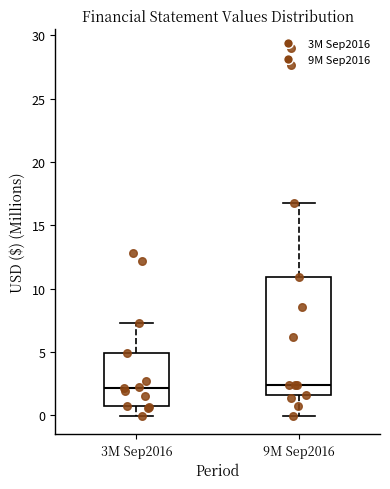

Reading left to right, transcribe this box plot: for each box, give where its median line is, the range the box spans, and where its two whiskers end, as read against the y-axis. The values are not printed on the chart, so give them approximately, as read against the axis.

3M Sep2016: median 2.0, box 1.0 to 5.0, whiskers 0.0 to 7.5
9M Sep2016: median 2.5, box 1.5 to 11.0, whiskers 0.0 to 16.5